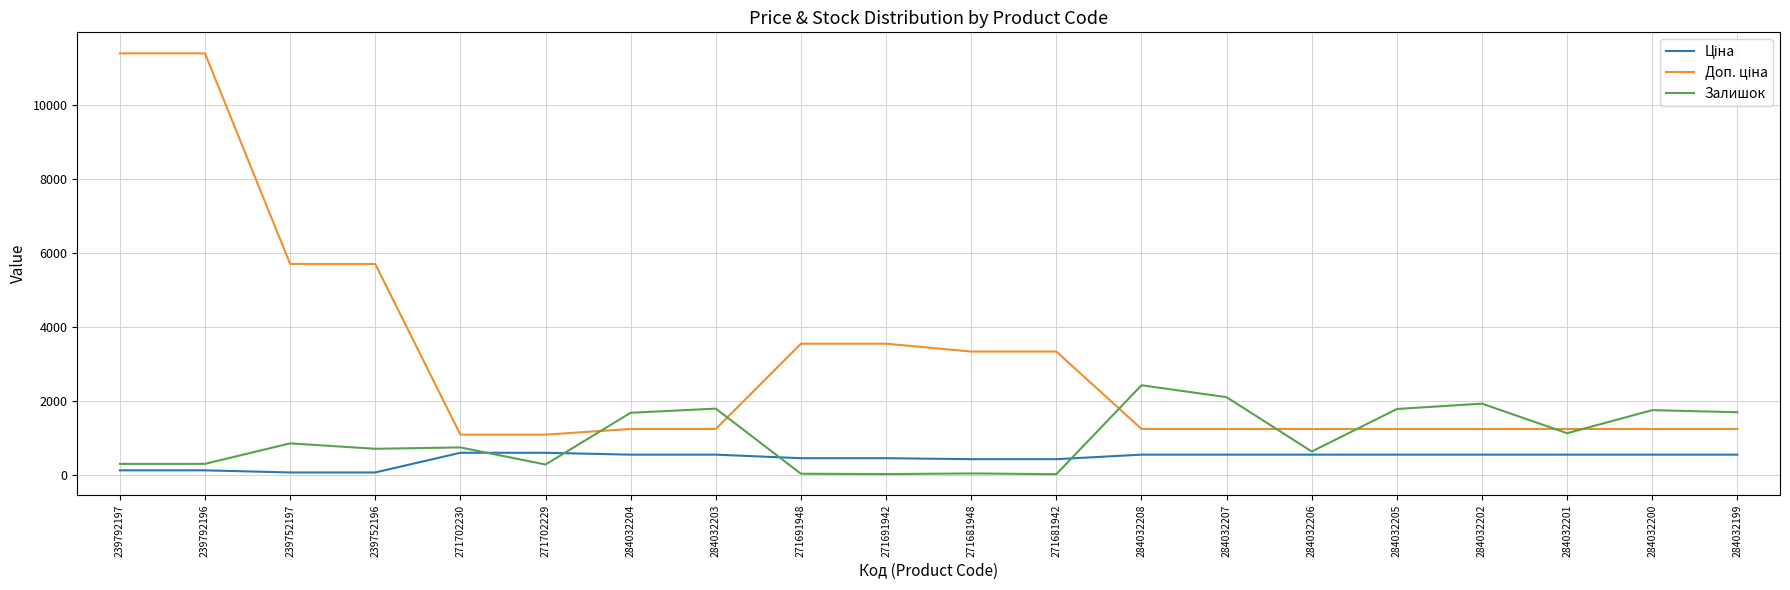

What is the total value across all series at 284032202?

3695.4